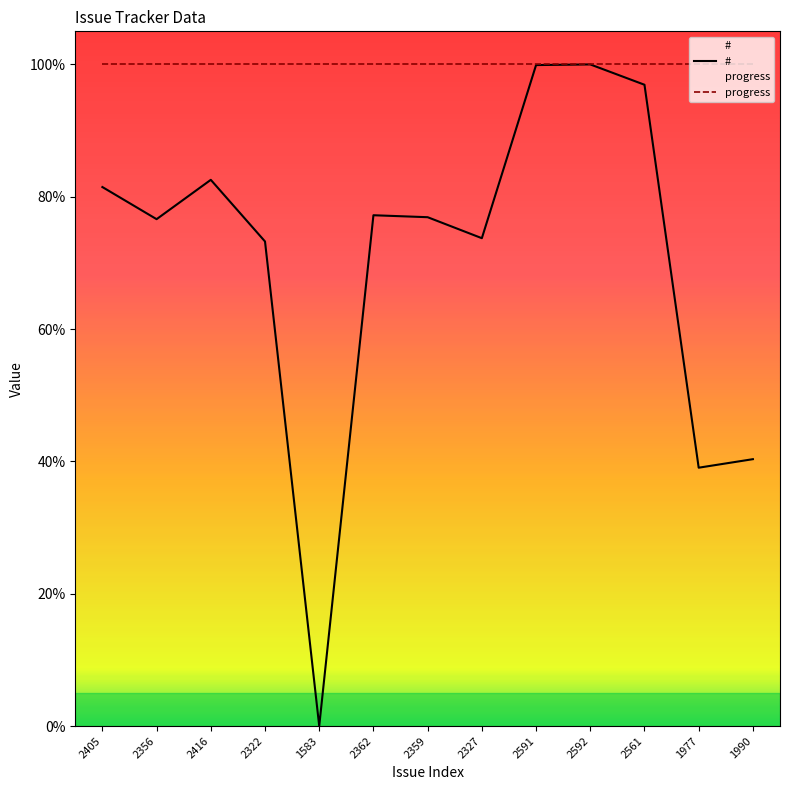

Reading left to right, extract all data points from this chart.

#: 2405=81.5	2356=76.6	2416=82.6	2322=73.2	1583=0.0	2362=77.2	2359=76.9	2327=73.7	2591=99.9	2592=100.0	2561=96.9	1977=39.0	1990=40.3
progress: 2405=100.0	2356=100.0	2416=100.0	2322=100.0	1583=100.0	2362=100.0	2359=100.0	2327=100.0	2591=100.0	2592=100.0	2561=100.0	1977=100.0	1990=100.0